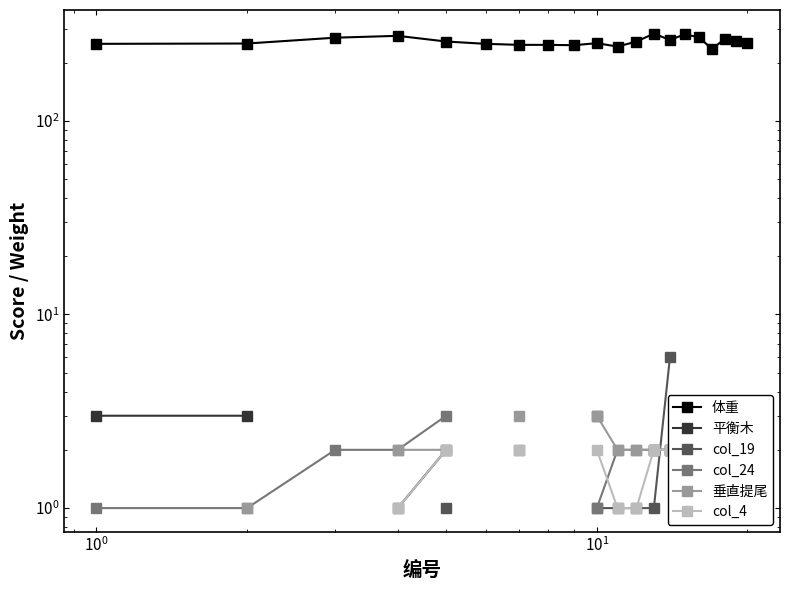

True or false: 平衡木 and 垂直提尾 cross at least once.

False